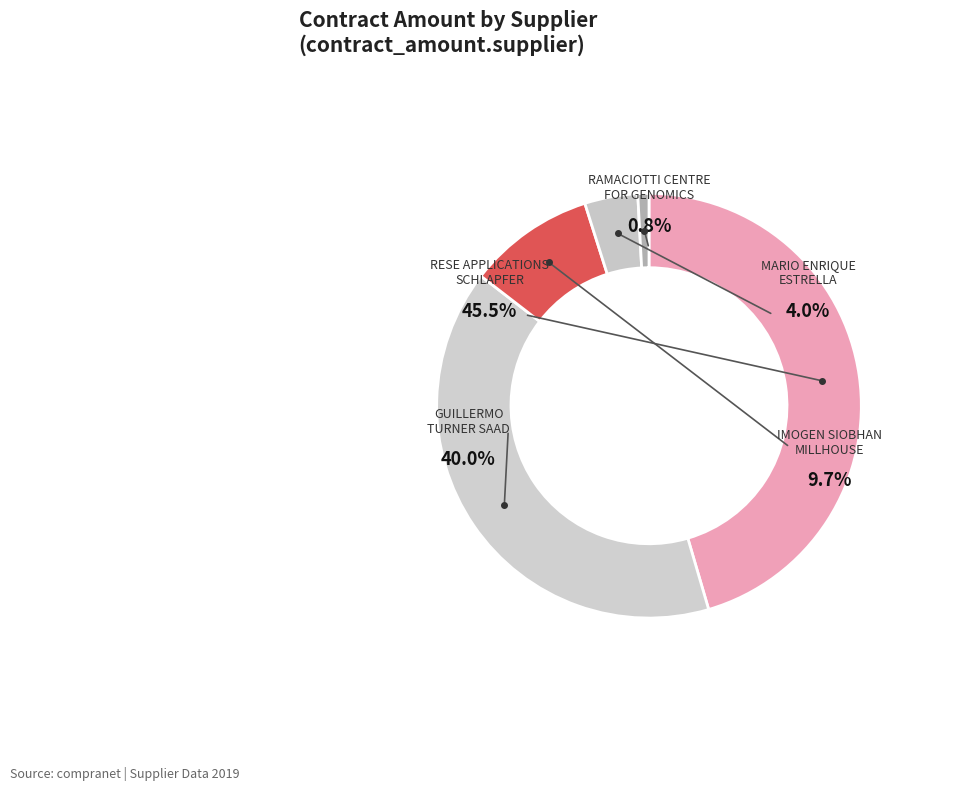

The IMOGEN SIOBHAN MILLHOUSE slice represents 10% of the pie. True or false?

True